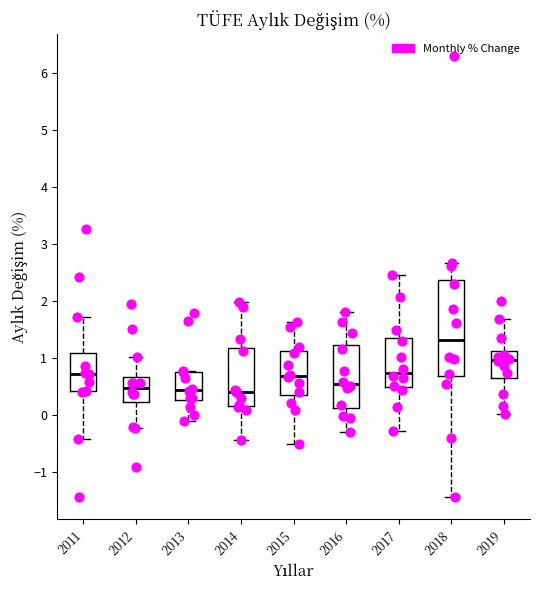

Reading left to right, transcribe this box plot: for each box, give where its median line is, the range the box spans, and where its two whiskers end, as read against the y-axis. The values are not printed on the chart, so give them approximately, as read against the axis.

2011: median 0.7, box 0.4 to 1.1, whiskers -0.4 to 1.7
2012: median 0.5, box 0.2 to 0.7, whiskers -0.2 to 1.0
2013: median 0.4, box 0.3 to 0.8, whiskers -0.1 to 0.8
2014: median 0.4, box 0.2 to 1.2, whiskers -0.4 to 2.0
2015: median 0.7, box 0.4 to 1.1, whiskers -0.5 to 1.6
2016: median 0.6, box 0.1 to 1.2, whiskers -0.3 to 1.8
2017: median 0.8, box 0.5 to 1.4, whiskers -0.3 to 2.5
2018: median 1.3, box 0.7 to 2.4, whiskers -1.4 to 2.7
2019: median 1.0, box 0.7 to 1.1, whiskers 0.0 to 1.7